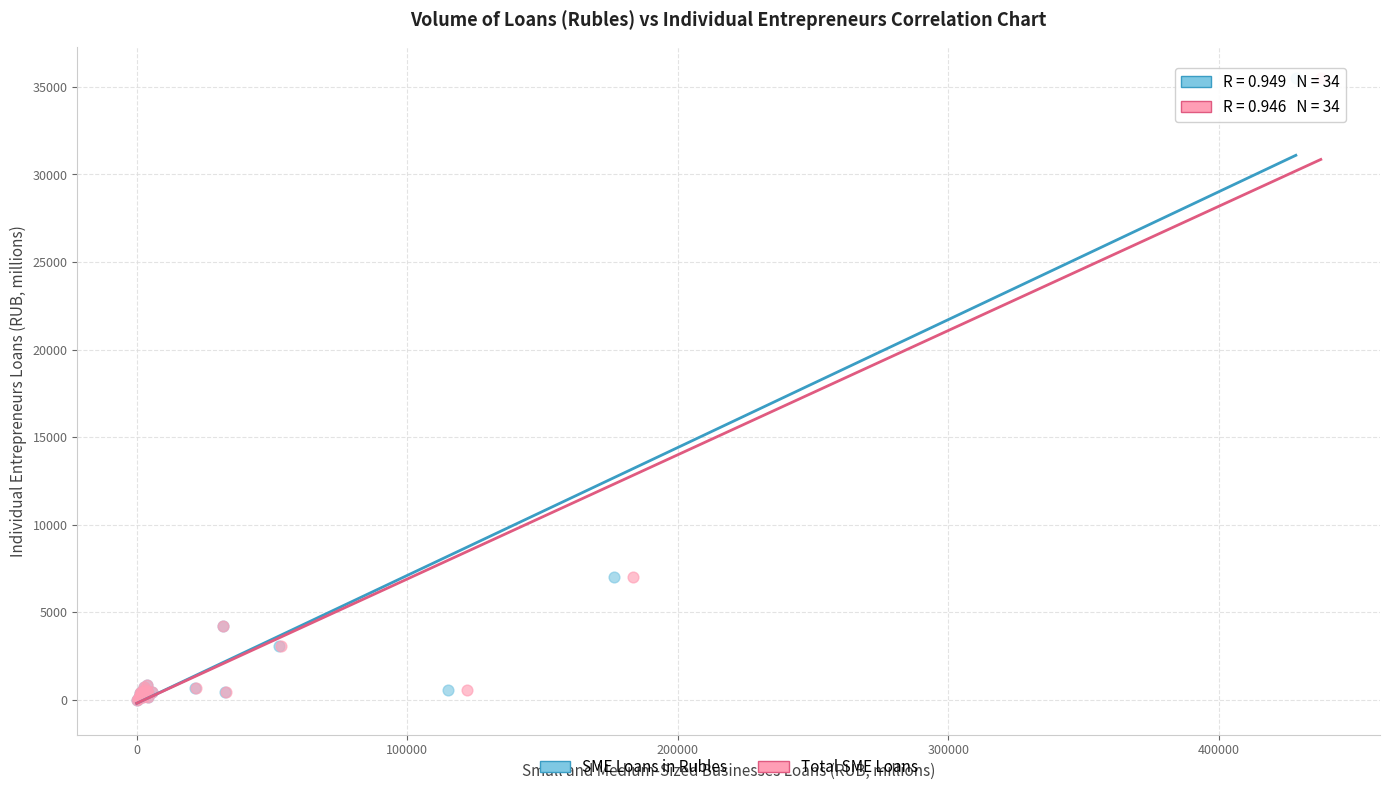

What are all the series names shown in the legend?

SME Loans in Rubles, Total SME Loans